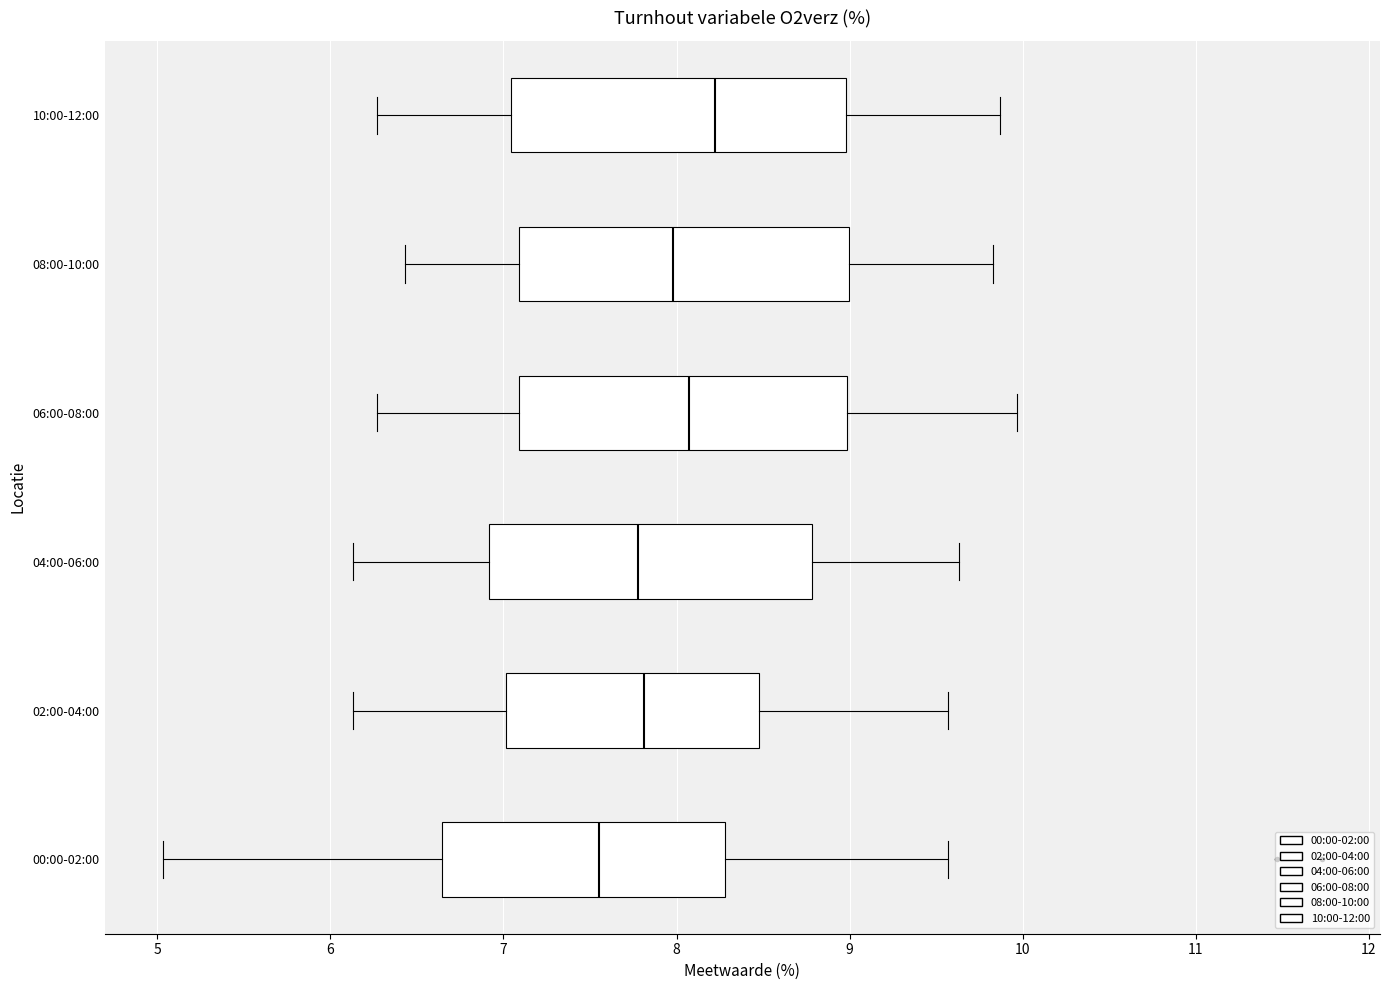

Reading bottom to top, transcribe this box plot: for each box, give where its median line is, the range the box spans, and where its two whiskers end, as read against the x-axis. The values are not printed on the chart, so give them approximately, as read against the axis.

00:00-02:00: median 7.6, box 6.6 to 8.3, whiskers 5.0 to 9.6
02:00-04:00: median 7.8, box 7.0 to 8.5, whiskers 6.1 to 9.6
04:00-06:00: median 7.8, box 6.9 to 8.8, whiskers 6.1 to 9.6
06:00-08:00: median 8.1, box 7.1 to 9.0, whiskers 6.3 to 10.0
08:00-10:00: median 8.0, box 7.1 to 9.0, whiskers 6.4 to 9.8
10:00-12:00: median 8.2, box 7.0 to 9.0, whiskers 6.3 to 9.9